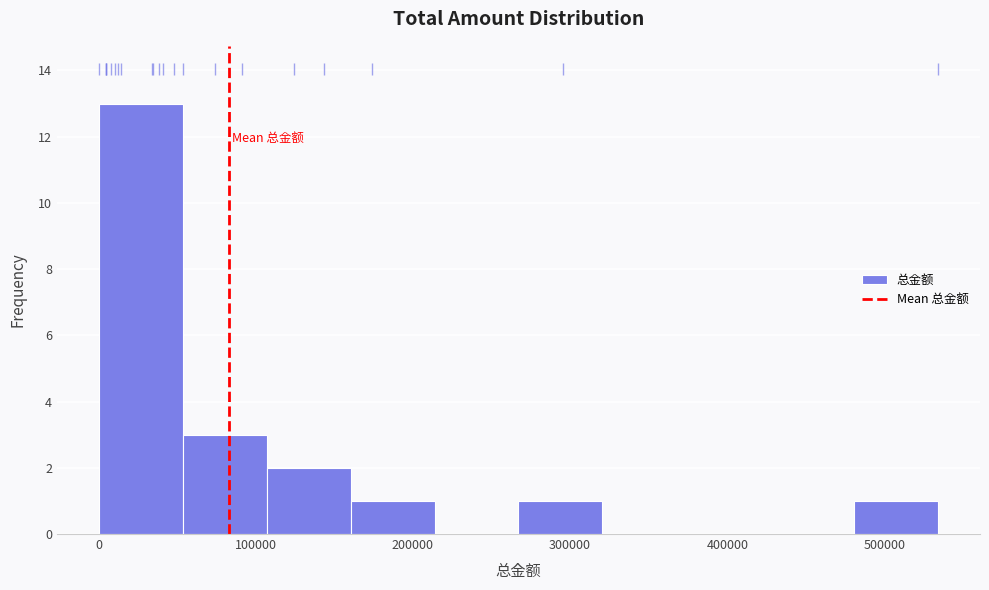

Reading left to right, list every bar in this chart as the range it spans on the x-axis followed by its height. Neither the bar edges nor the heights are printed on the chart, so give them approximately, as read against the axes.

0 to 50000: 13
50000 to 110000: 3
110000 to 160000: 2
160000 to 210000: 1
210000 to 270000: 0
270000 to 320000: 1
320000 to 370000: 0
370000 to 430000: 0
430000 to 480000: 0
480000 to 530000: 1